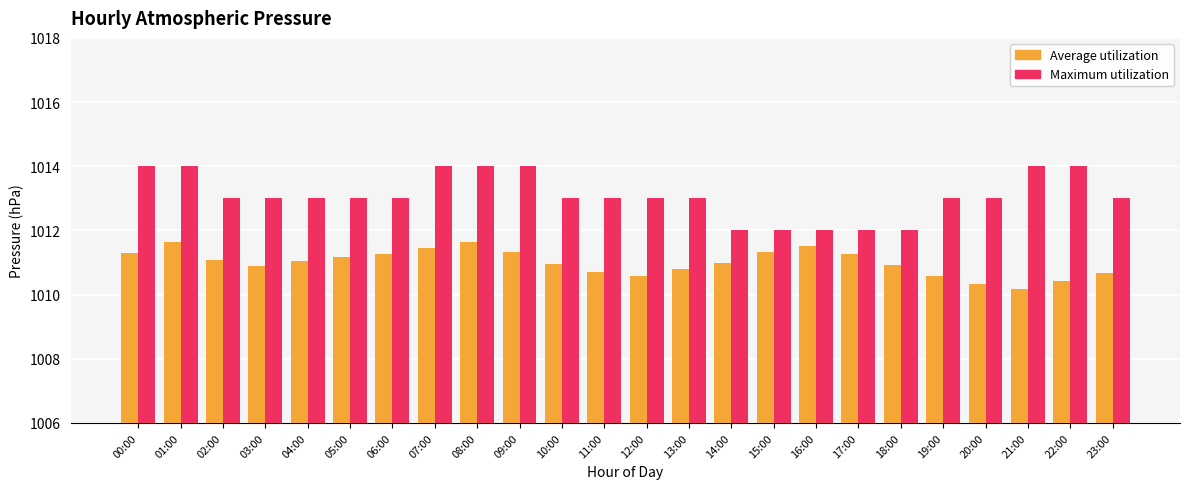

How many distinct data groups are displayed?

2